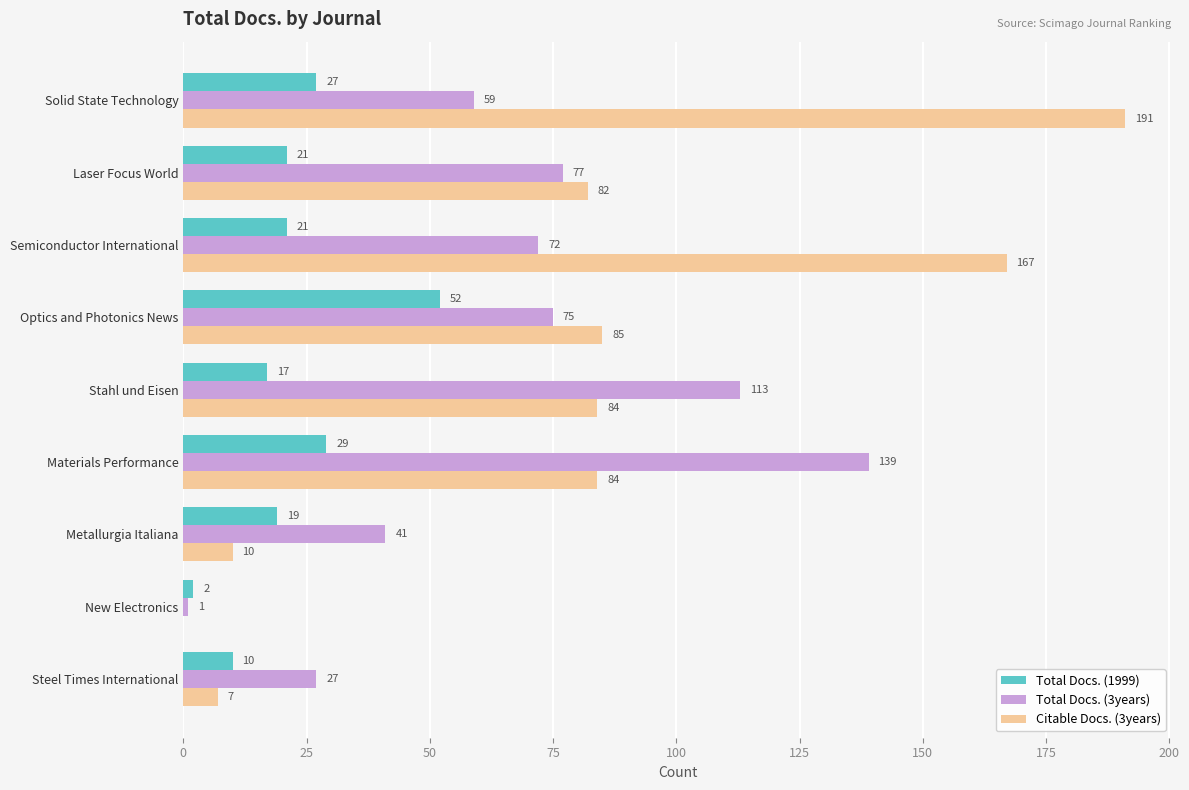

Is the value of Citable Docs. (3years) at Semiconductor International greater than the value of Total Docs. (3years) at Materials Performance?

Yes